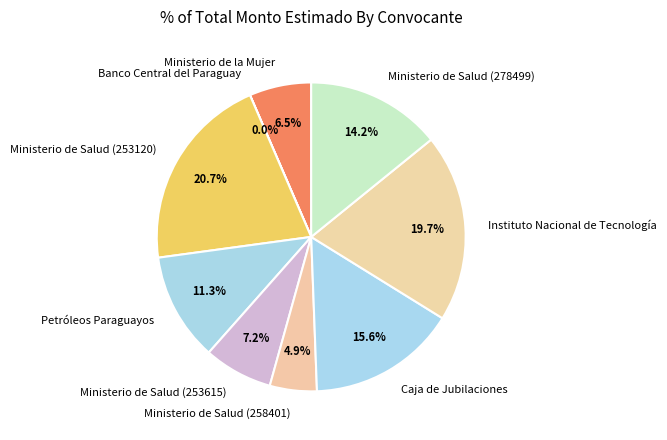

Is there any slice that represents more than half of the pie?

No